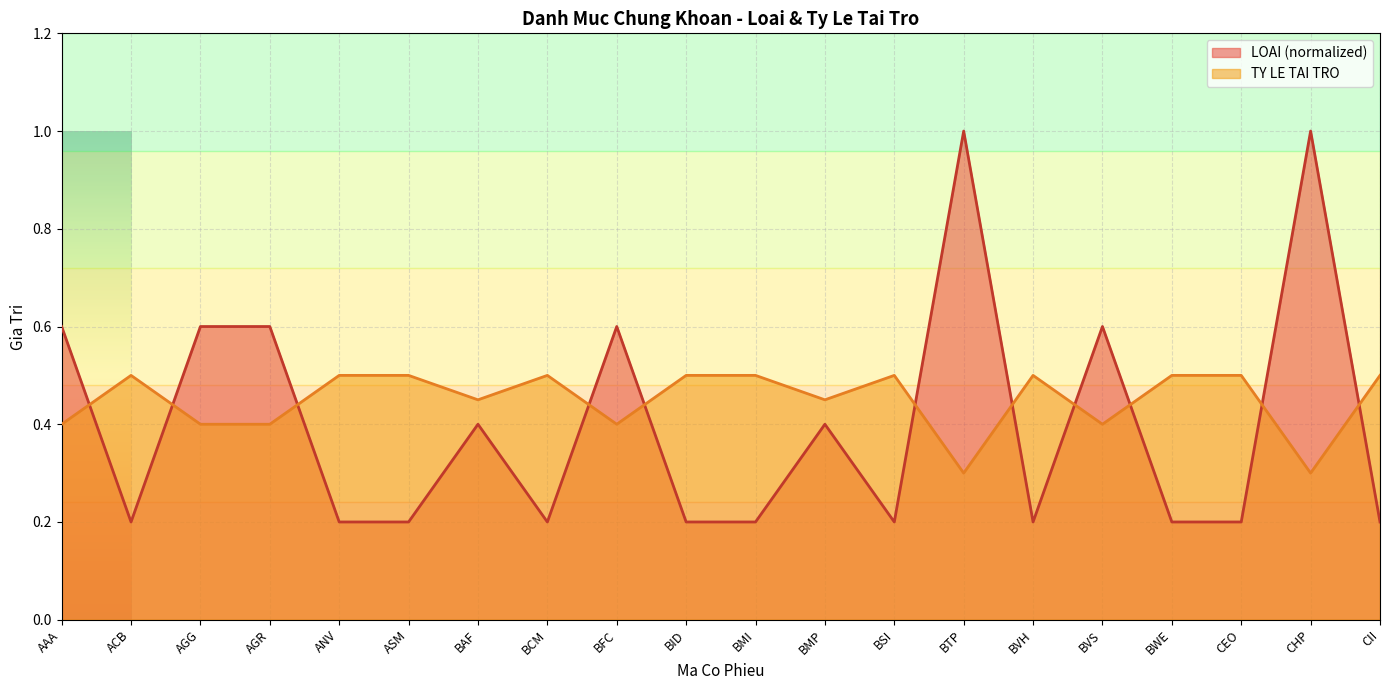

Which label corresponds to the largest value in the chart?

BTP